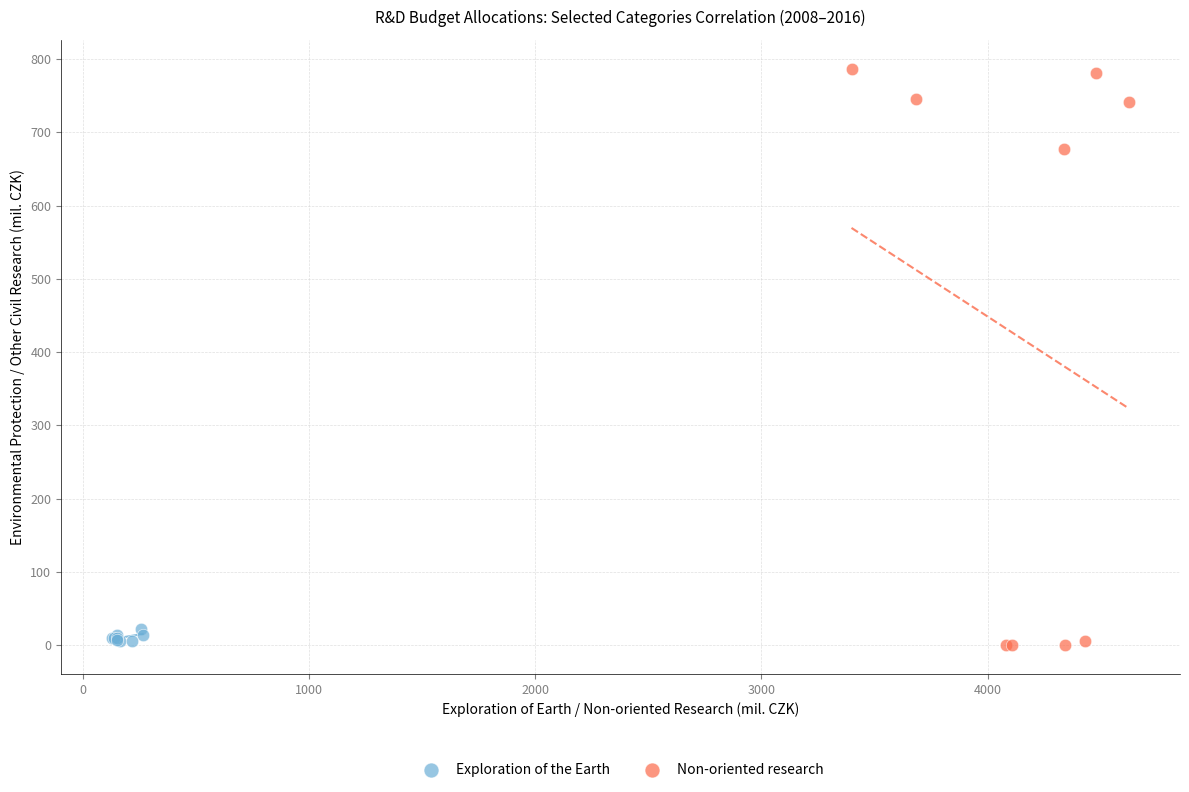

Which series contains the highest Y value?

Non-oriented research